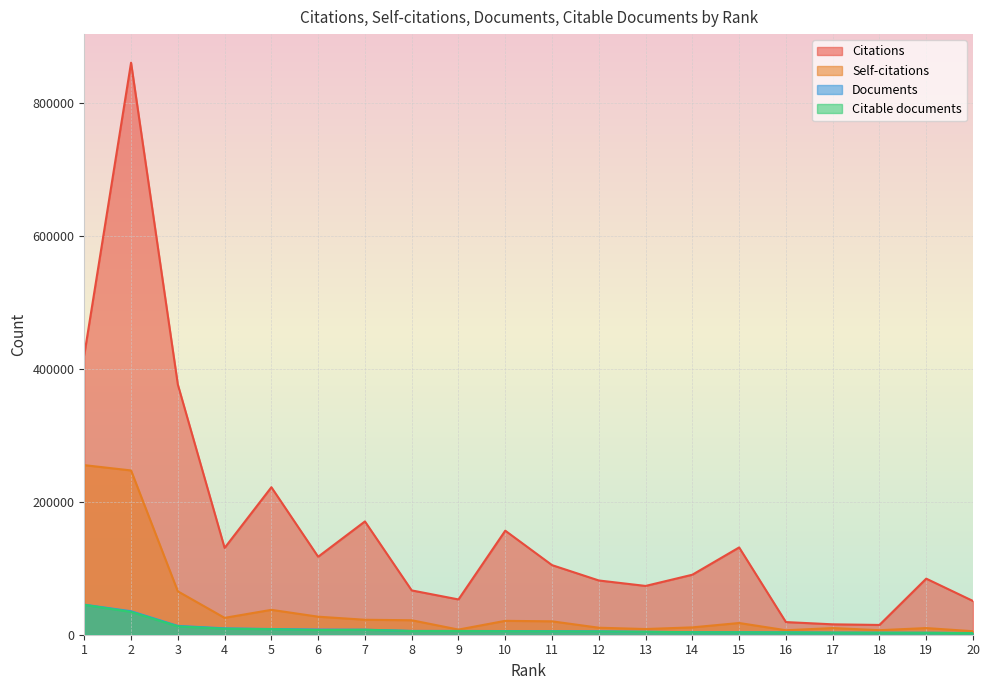

How many data points in Citations are less than 104720?

10